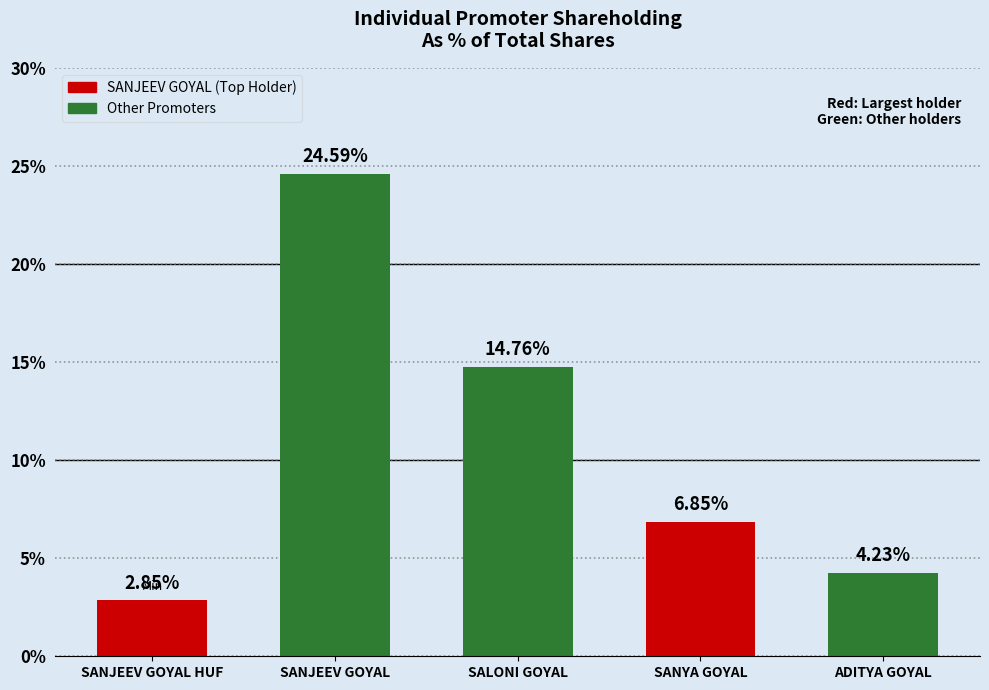

What is the label of the 1st bar from the left?

SANJEEV GOYAL HUF